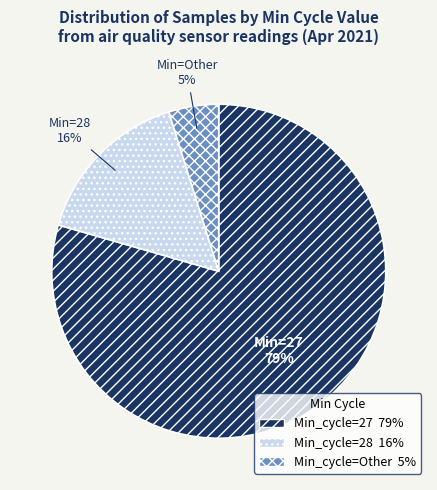

To the nearest percent, what is the average slice percentage?

33%